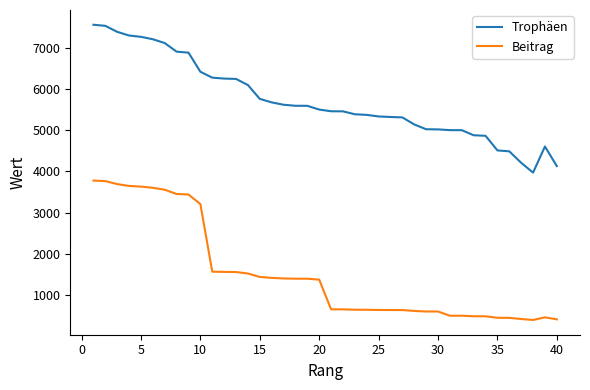

List the series in order of their overall mean, lowest first.

Beitrag, Trophäen